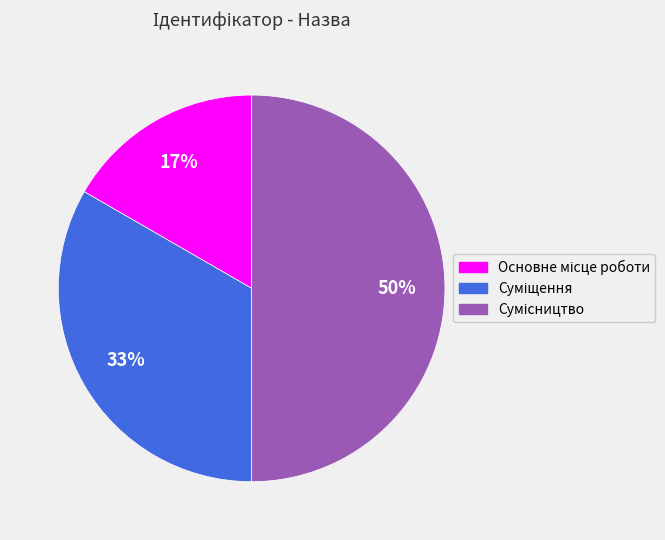

To the nearest percent, what is the difference between the largest and smallest slice percentages?

33%